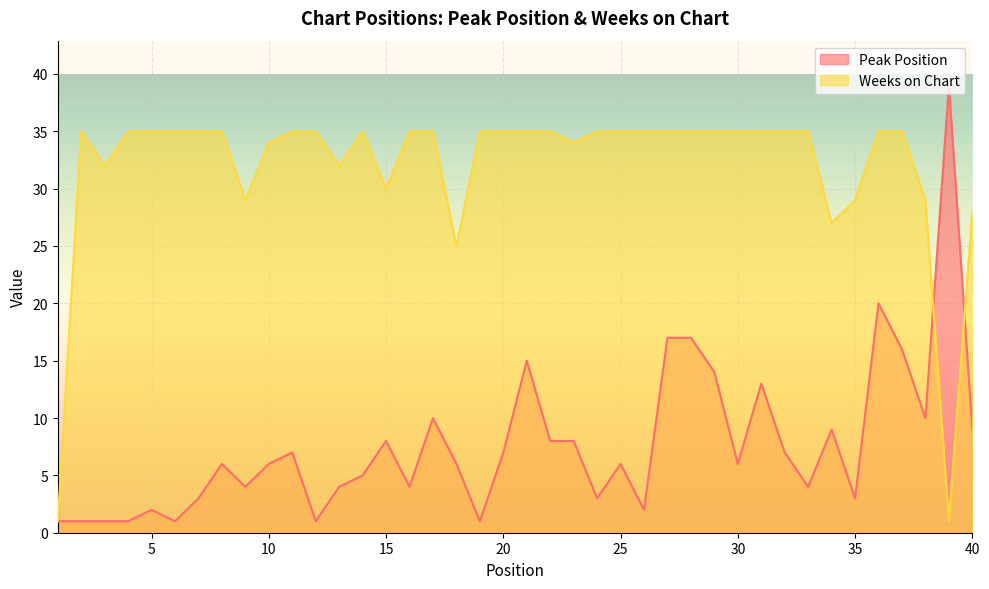

What is the maximum value shown in the chart?

39